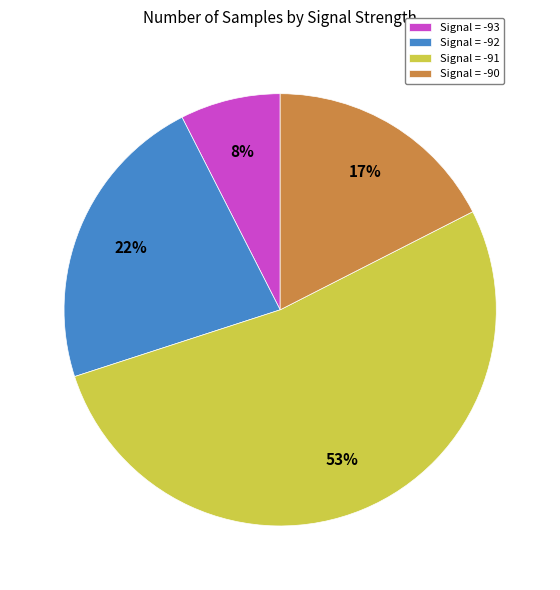

How many segments does this pie chart have?

4